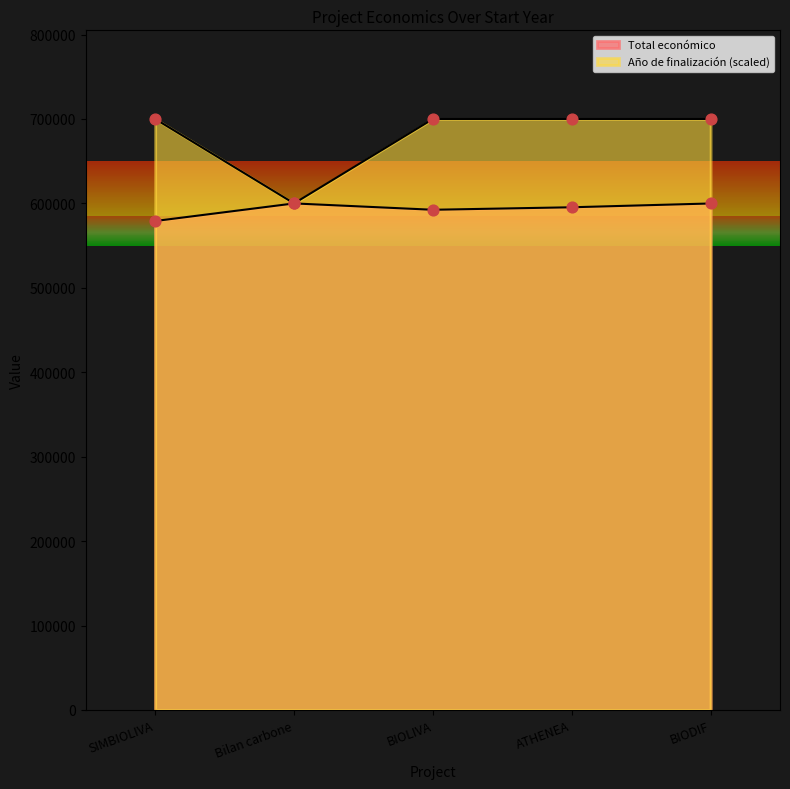

Which series has the largest total across all categories?

Año de finalización